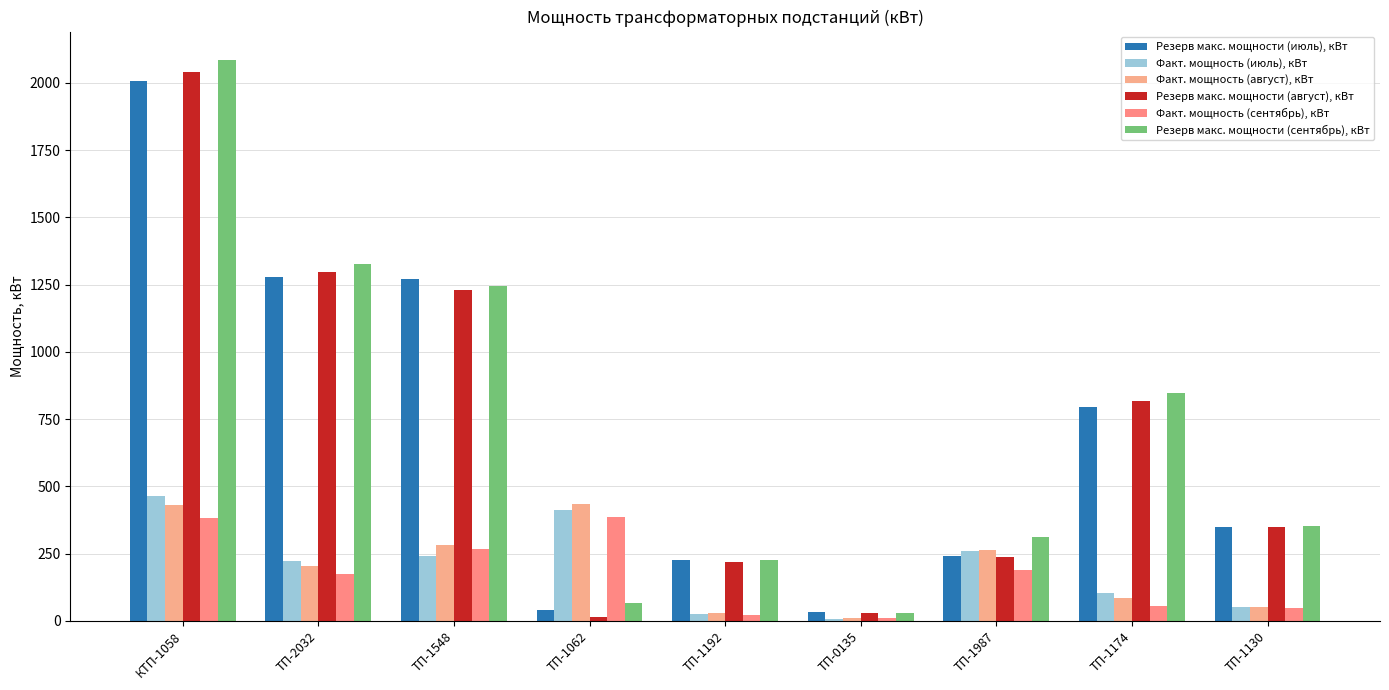

How many groups of bars are there?

9